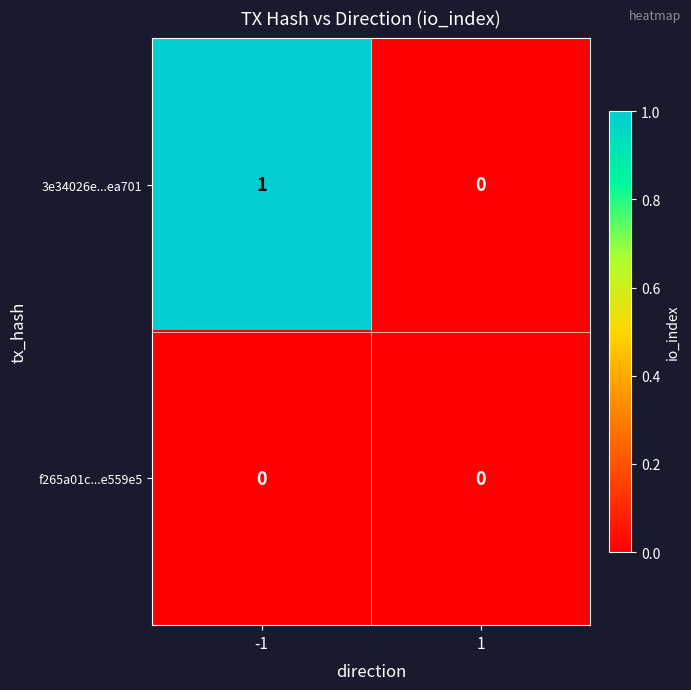

The f265a01c...e559e5 series shows 0 at -1. True or false?

True